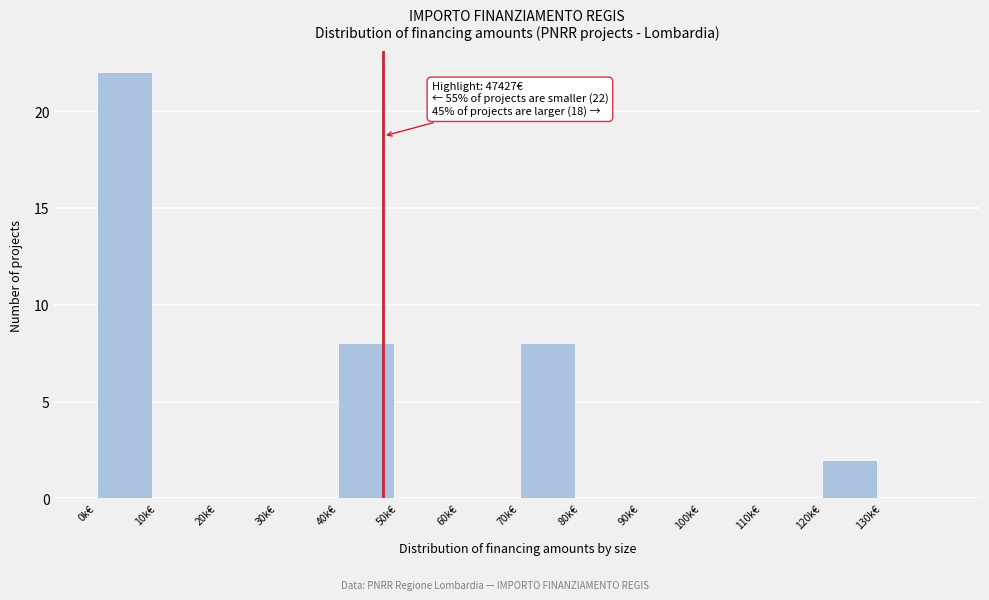

Reading left to right, extract all data points from this chart.

0k€=22	10k€=0	20k€=0	30k€=0	40k€=8	50k€=0	60k€=0	70k€=8	80k€=0	90k€=0	100k€=0	110k€=0	120k€=2	130k€=0